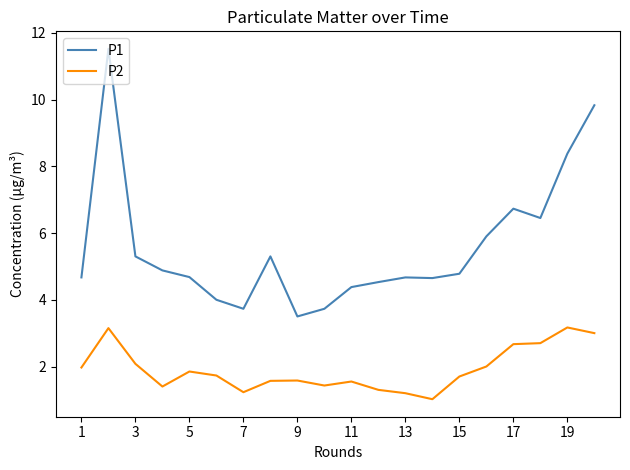

What is the difference between the maximum and minimum values in the P1 series?

8.0